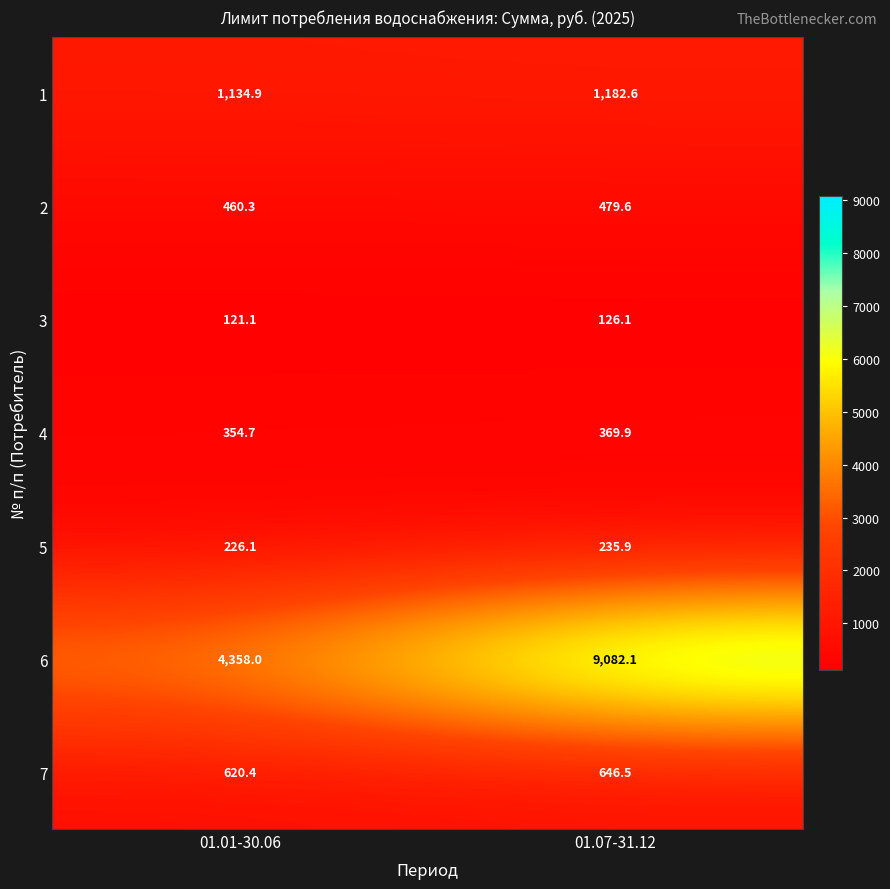

Reading left to right, transcribe all the data shown in this chart.

1: 01.01-30.06=1134.9	01.07-31.12=1182.6
2: 01.01-30.06=460.3	01.07-31.12=479.6
3: 01.01-30.06=121.1	01.07-31.12=126.1
4: 01.01-30.06=354.7	01.07-31.12=369.9
5: 01.01-30.06=226.1	01.07-31.12=235.9
6: 01.01-30.06=4358.0	01.07-31.12=9082.1
7: 01.01-30.06=620.4	01.07-31.12=646.5